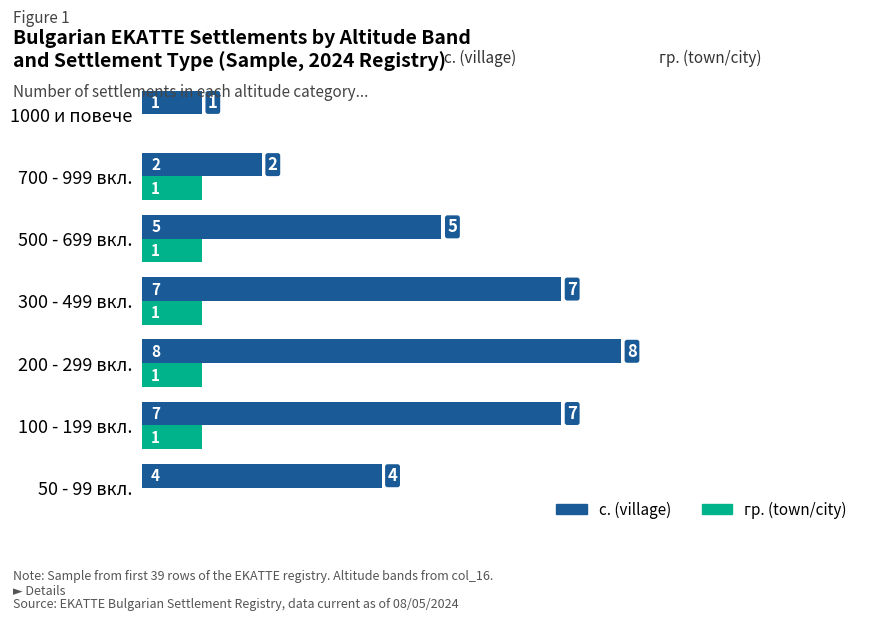

At which category is the sum across all series the highest?

200 - 299 вкл.